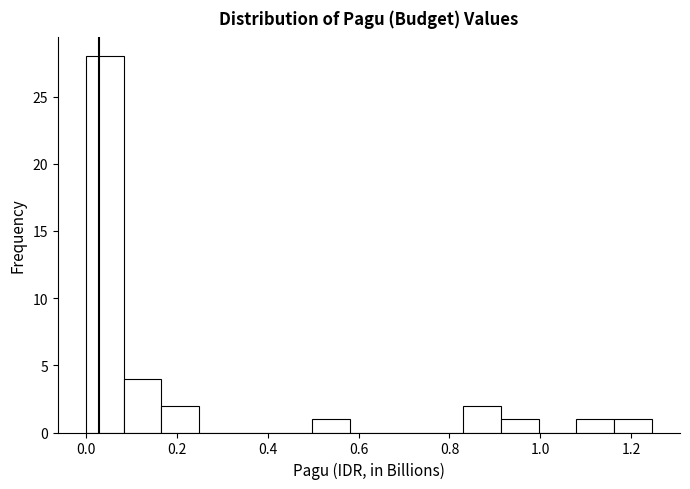

Reading left to right, list every bar in this chart as the range it spans on the x-axis followed by its height. Neither the bar edges nor the heights are printed on the chart, so give them approximately, as read against the axes.

0.00 to 0.08: 28
0.08 to 0.16: 4
0.16 to 0.24: 2
0.24 to 0.34: 0
0.34 to 0.42: 0
0.42 to 0.50: 0
0.50 to 0.58: 1
0.58 to 0.66: 0
0.66 to 0.74: 0
0.74 to 0.84: 0
0.84 to 0.92: 2
0.92 to 1.00: 1
1.00 to 1.08: 0
1.08 to 1.16: 1
1.16 to 1.24: 1